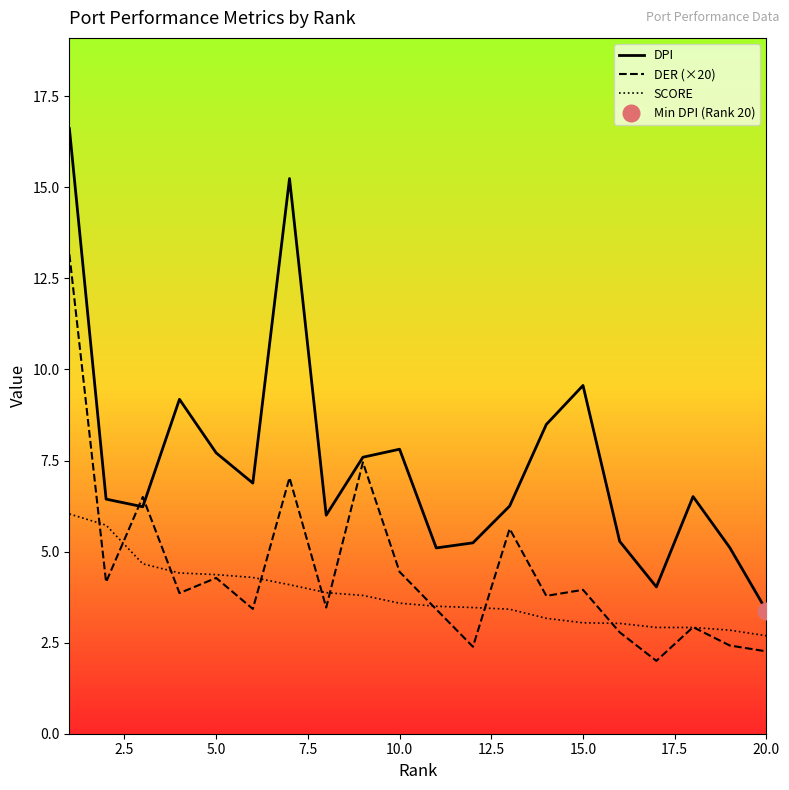

How many lines are shown in the chart?

3